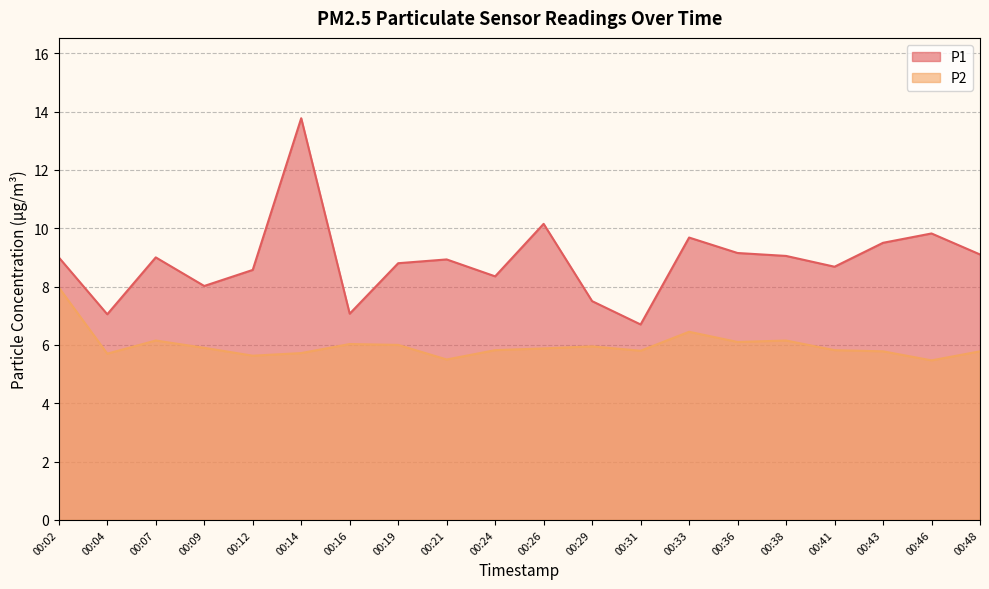

Which has a higher value, 00:38 or 00:26?

00:26